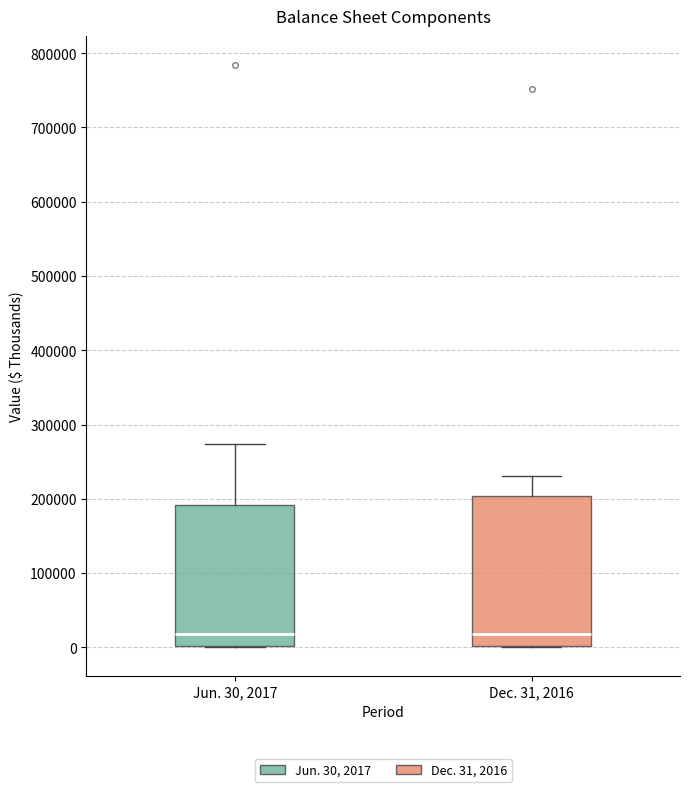

Where is the upper edge of the box for Dec. 31, 2016 on the y-axis? The values are not printed on the chart, so give them approximately, as read against the axis.

200000